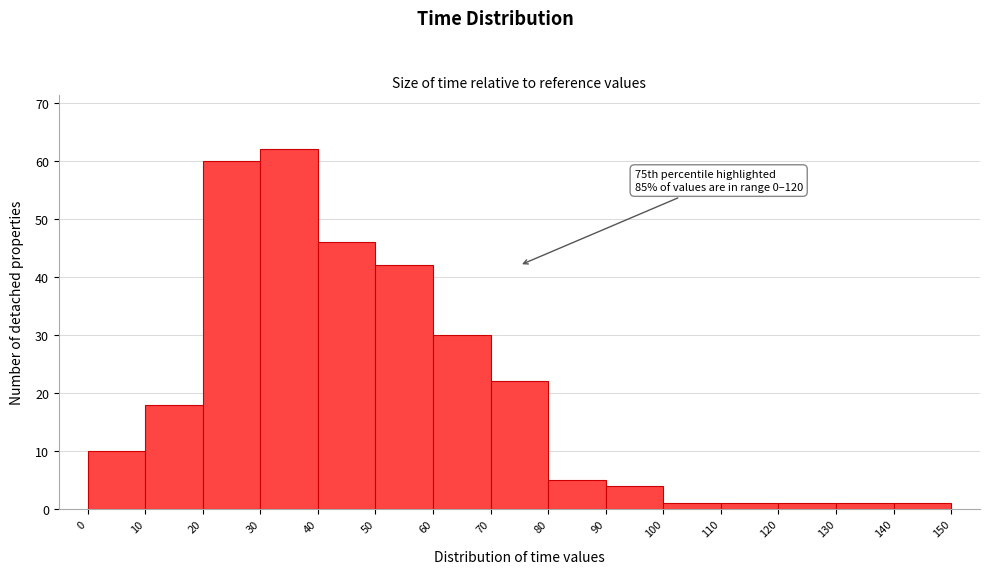

Which range on the x-axis has the tallest bar?

30 to 40